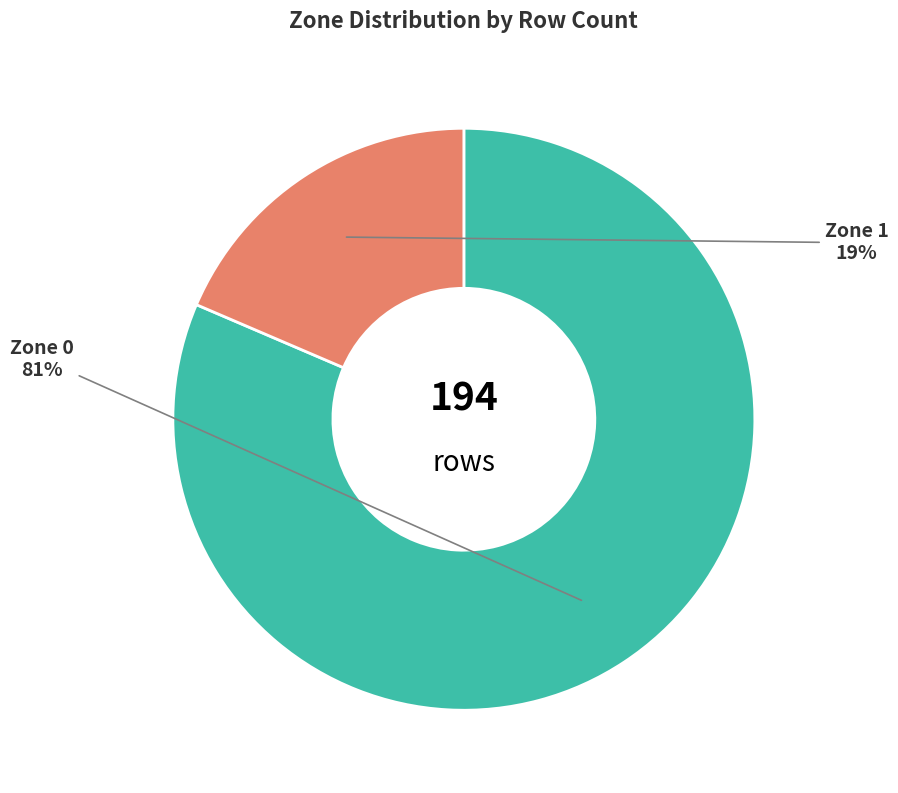

To the nearest percent, what is the average slice percentage?

50%